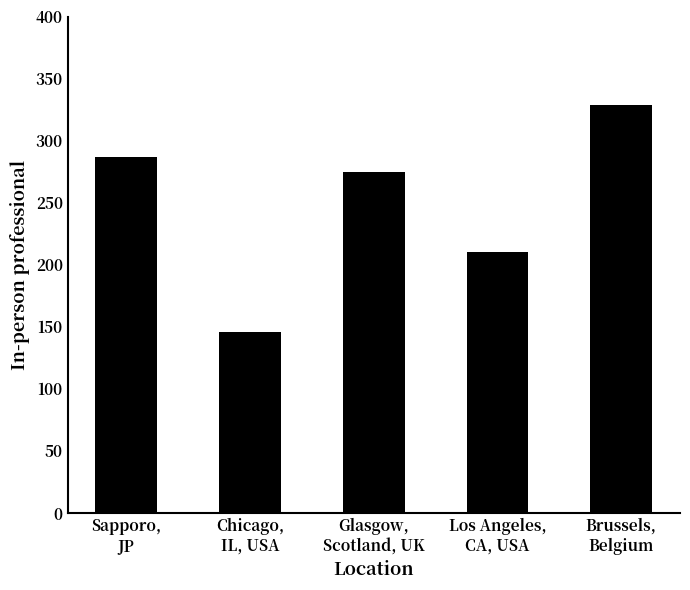

What is the label of the 1st bar from the right?

Brussels,
Belgium